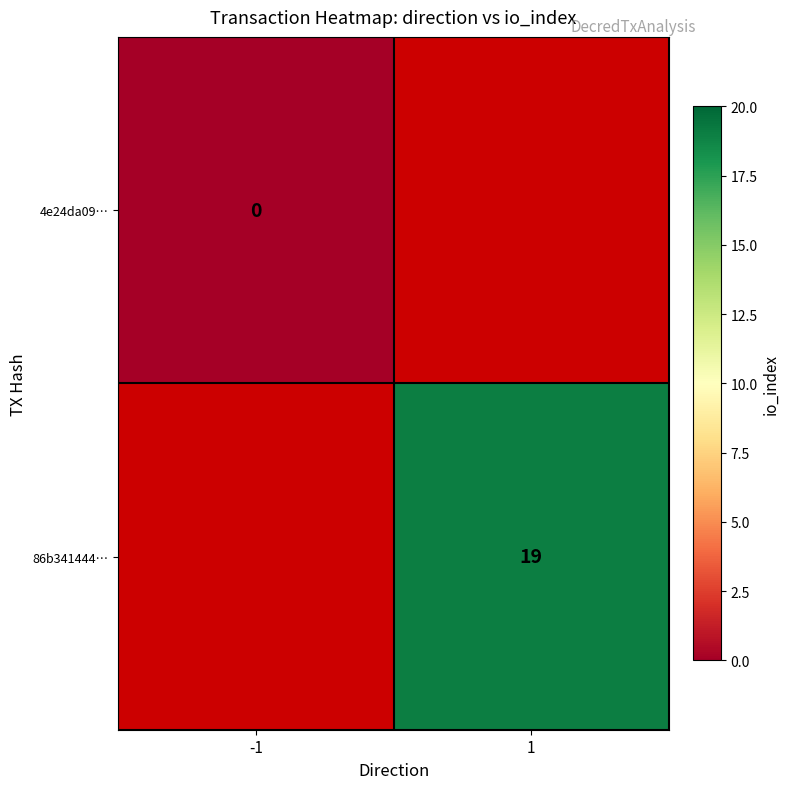

At how many categories does at least one series exceed 5?

1